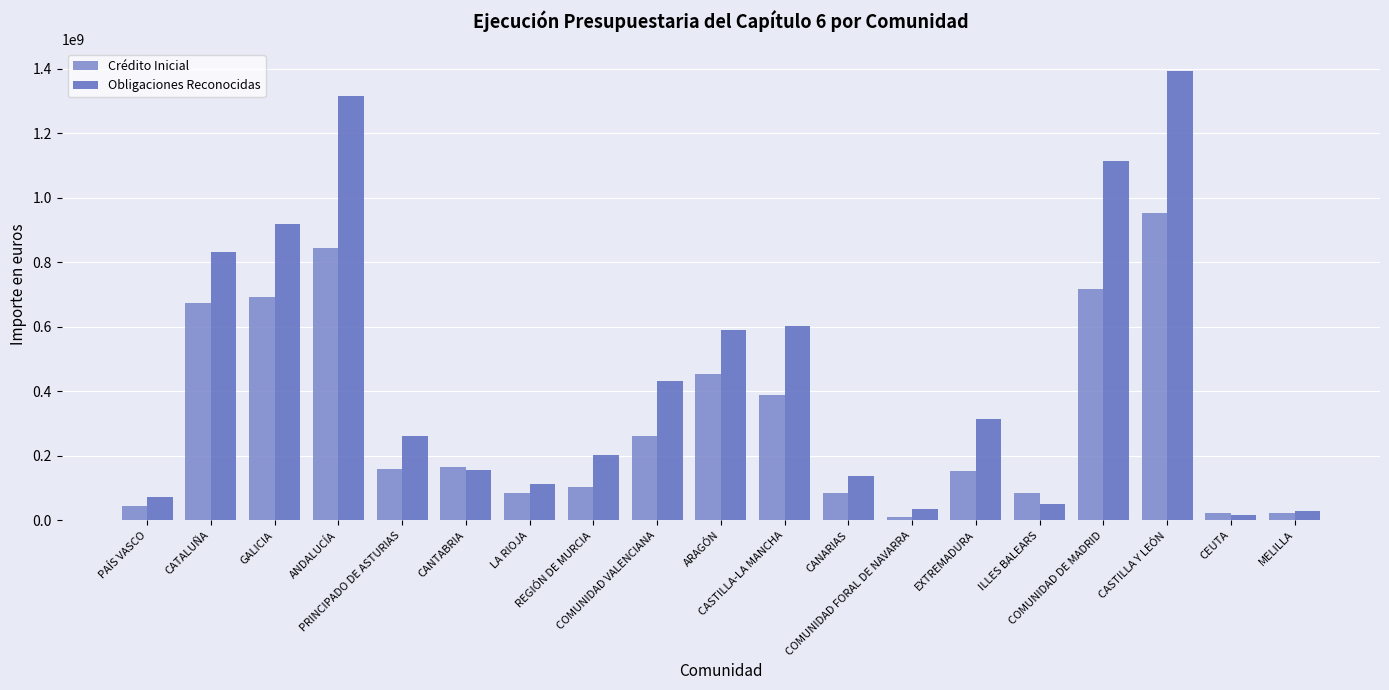

What are all the series names shown in the legend?

Crédito Inicial, Obligaciones Reconocidas